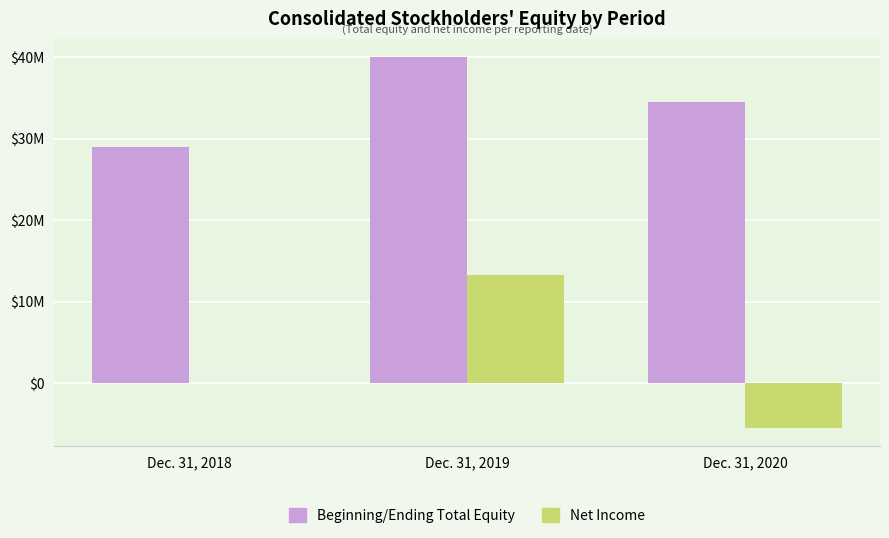

Does the chart contain stacked bars?

No